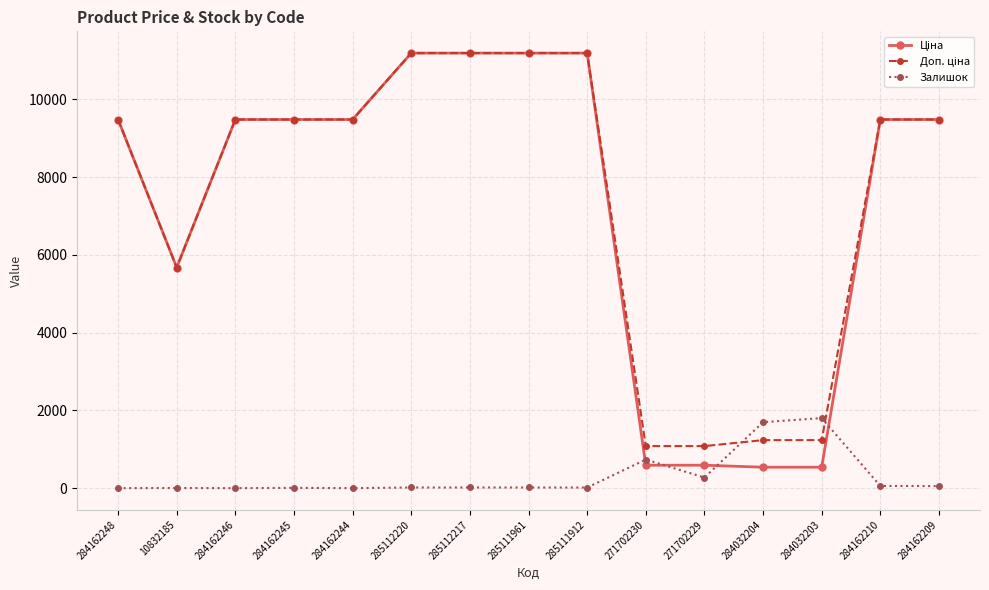

What is the total value across all series at 284162248?

18960.1